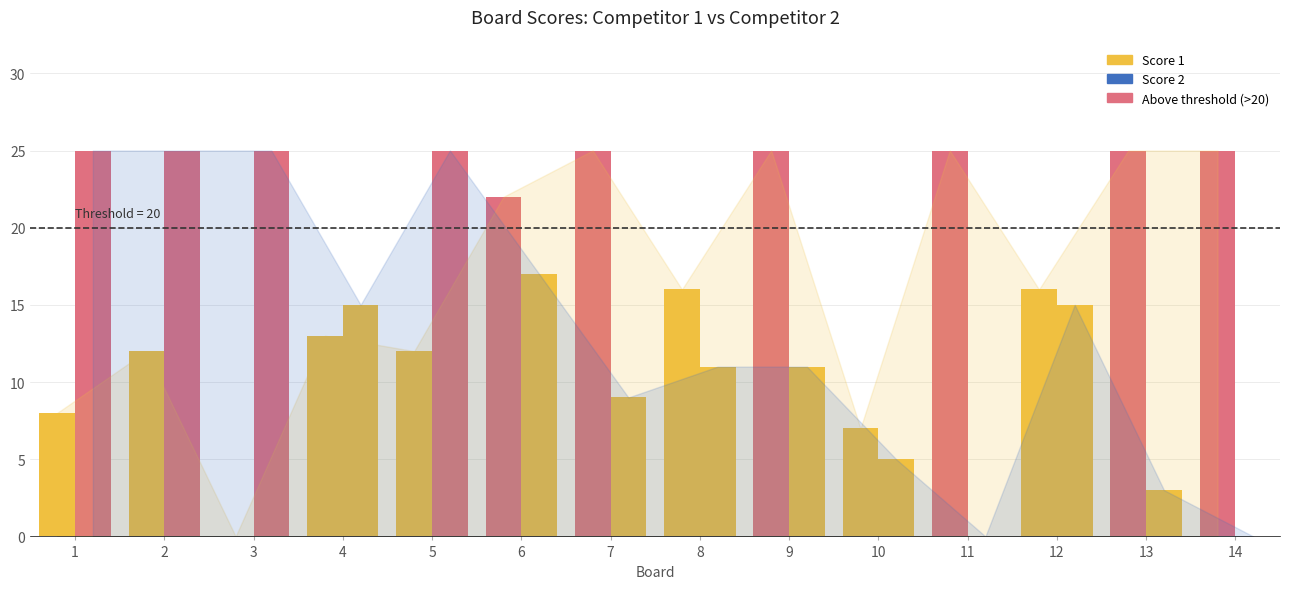

Reading left to right, extract all data points from this chart.

Score 1: 1=8	2=12	3=0	4=13	5=12	6=22	7=25	8=16	9=25	10=7	11=25	12=16	13=25	14=25
Score 2: 1=25	2=25	3=25	4=15	5=25	6=17	7=9	8=11	9=11	10=5	11=0	12=15	13=3	14=0